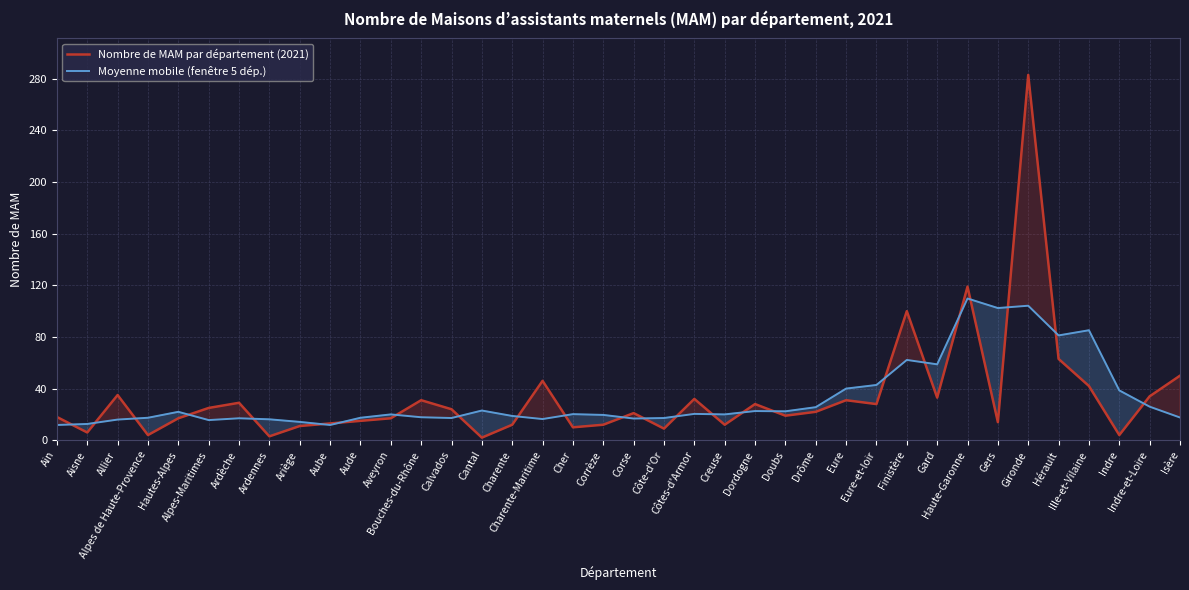

Which series changed the most between Hérault and Isère?

Moyenne mobile (fenêtre 5 dép.)